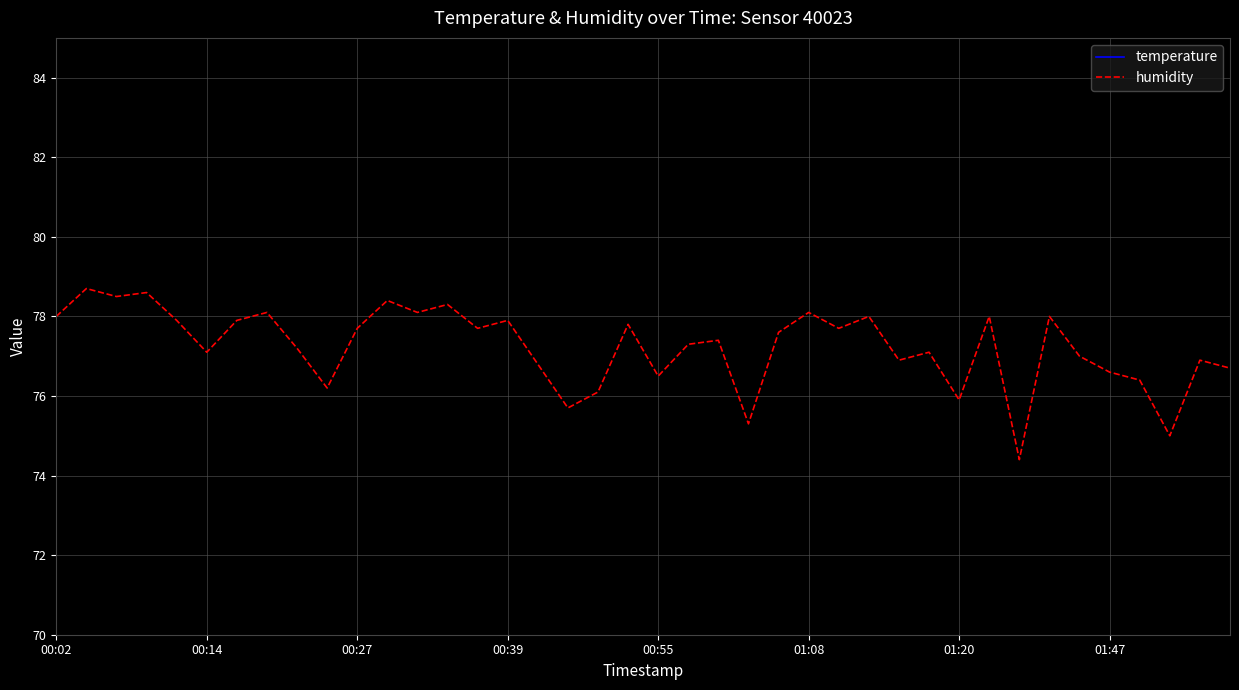

The value of humidity at 00:27 is 77.7. True or false?

True